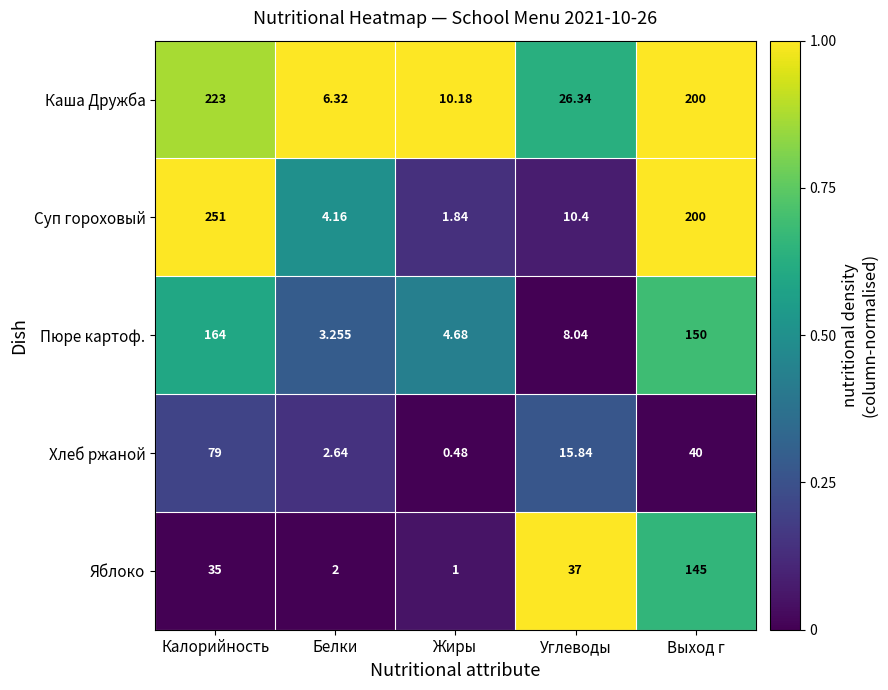

At which category is the sum across all series the highest?

Калорийность